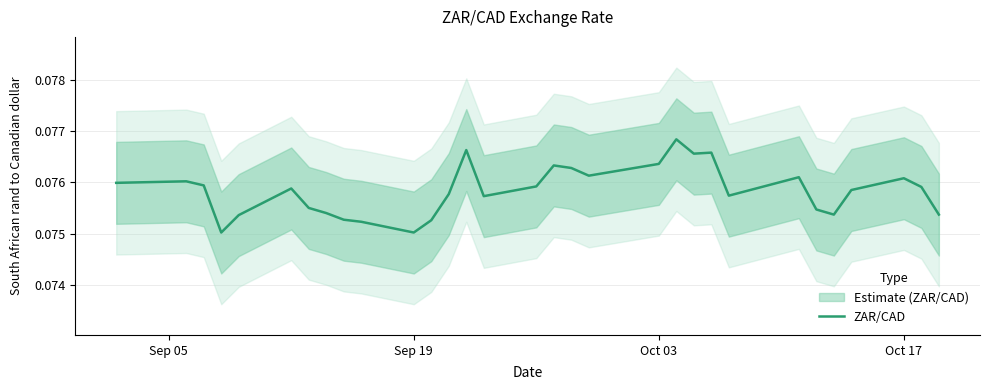

How many lines are shown in the chart?

1